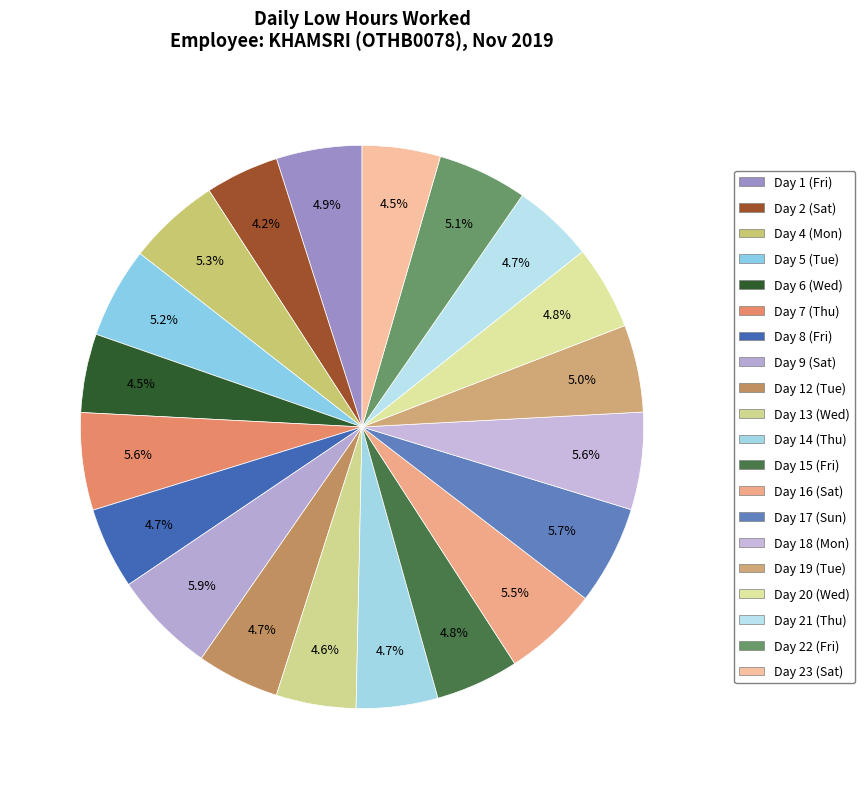

Approximately how many times larger is the value at Day 6 (Wed) compared to Day 14 (Thu)?

1.0